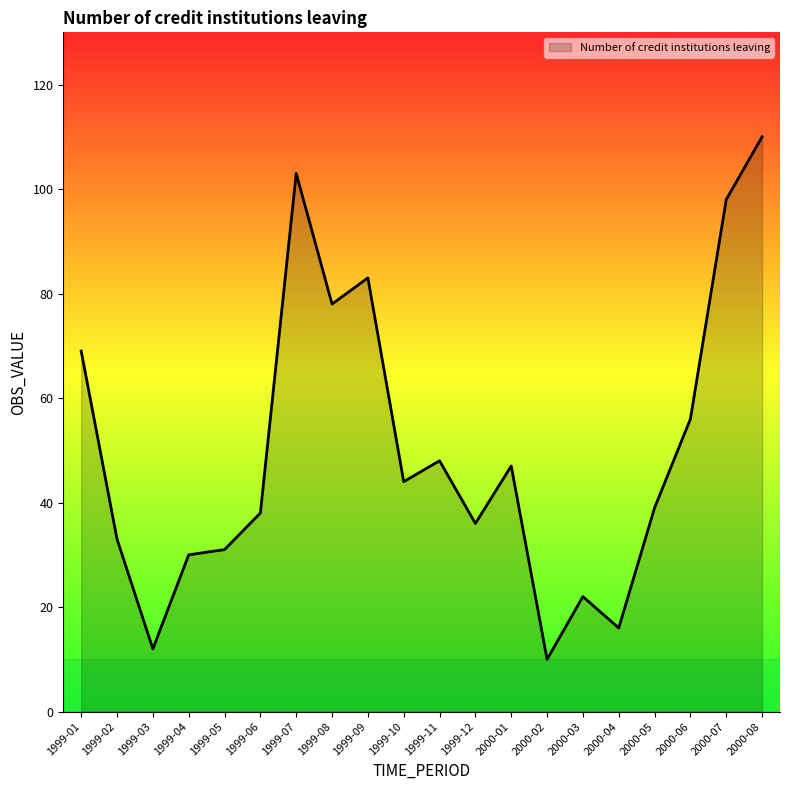

What position from the right is 2000-06?

3